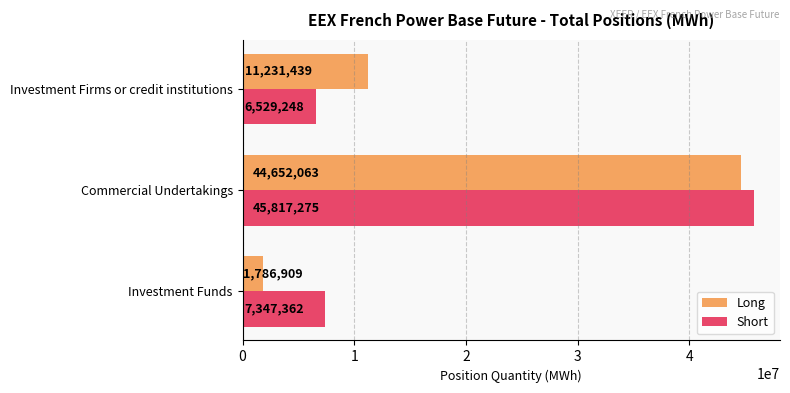

The Short series shows 7347362 at Investment Funds. True or false?

True